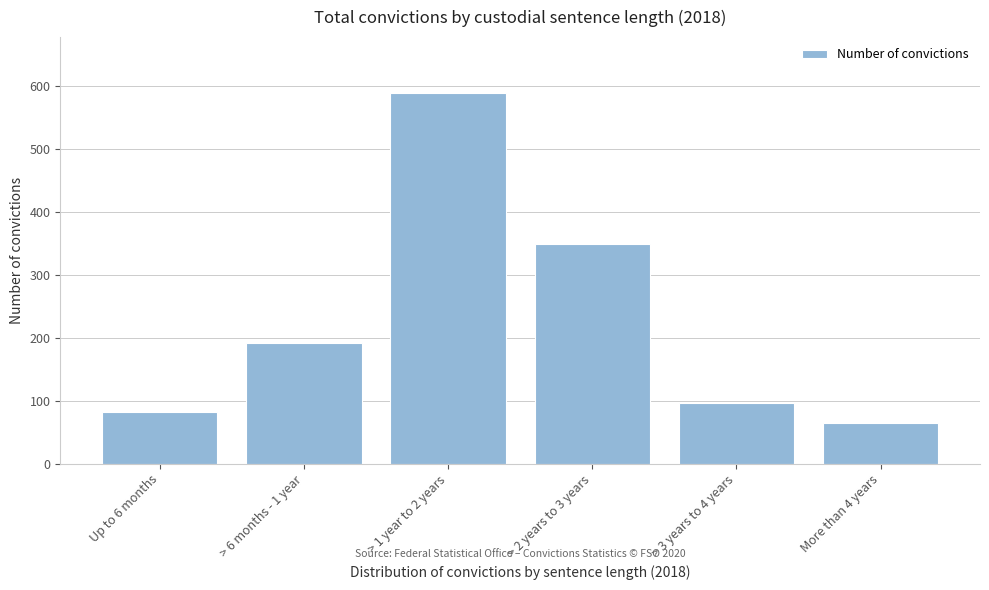

Reading left to right, transcribe all the data shown in this chart.

Up to 6 months=82	> 6 months - 1 year=191	> 1 year to 2 years=590	> 2 years to 3 years=350	> 3 years to 4 years=97	More than 4 years=64